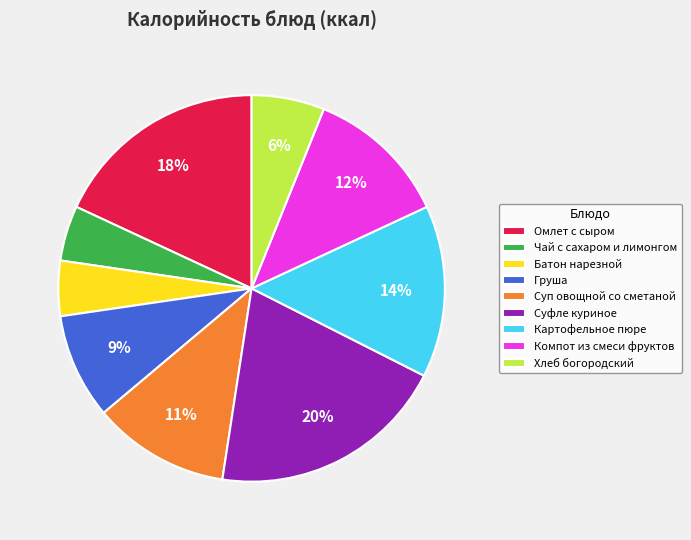

To the nearest percent, what is the difference between the largest and smallest slice percentages?

15%